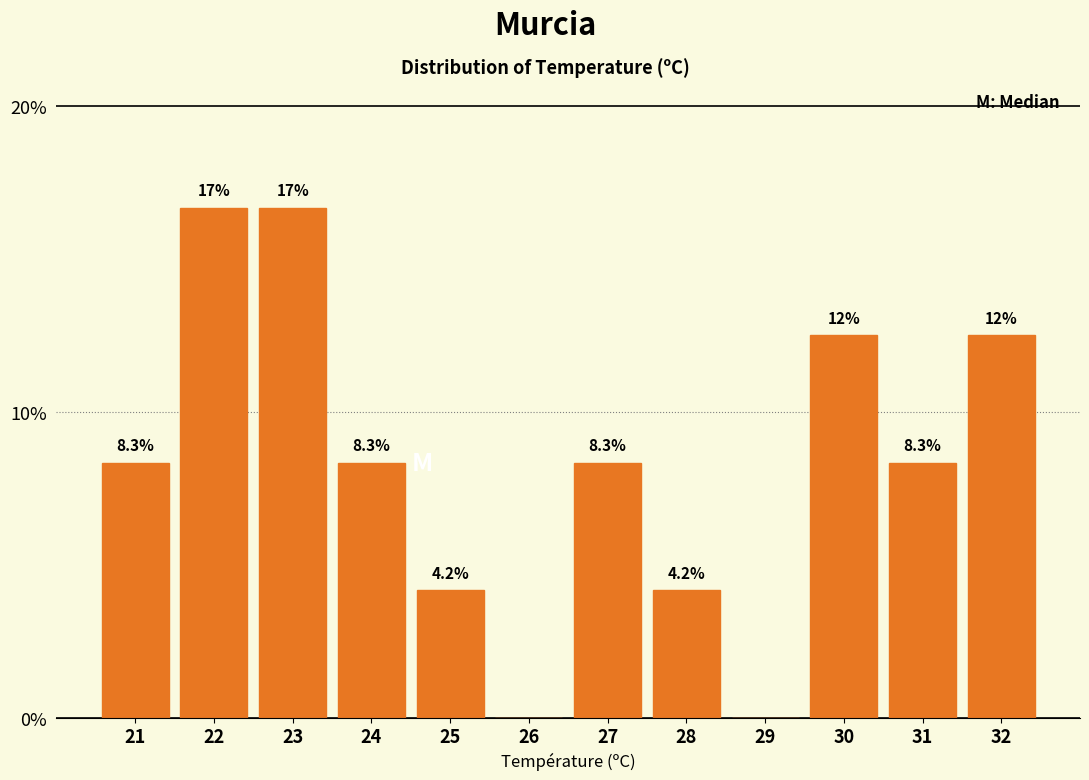

Reading left to right, extract all data points from this chart.

21=8.3	22=16.7	23=16.7	24=8.3	25=4.2	26=0.0	27=8.3	28=4.2	29=0.0	30=12.5	31=8.3	32=12.5